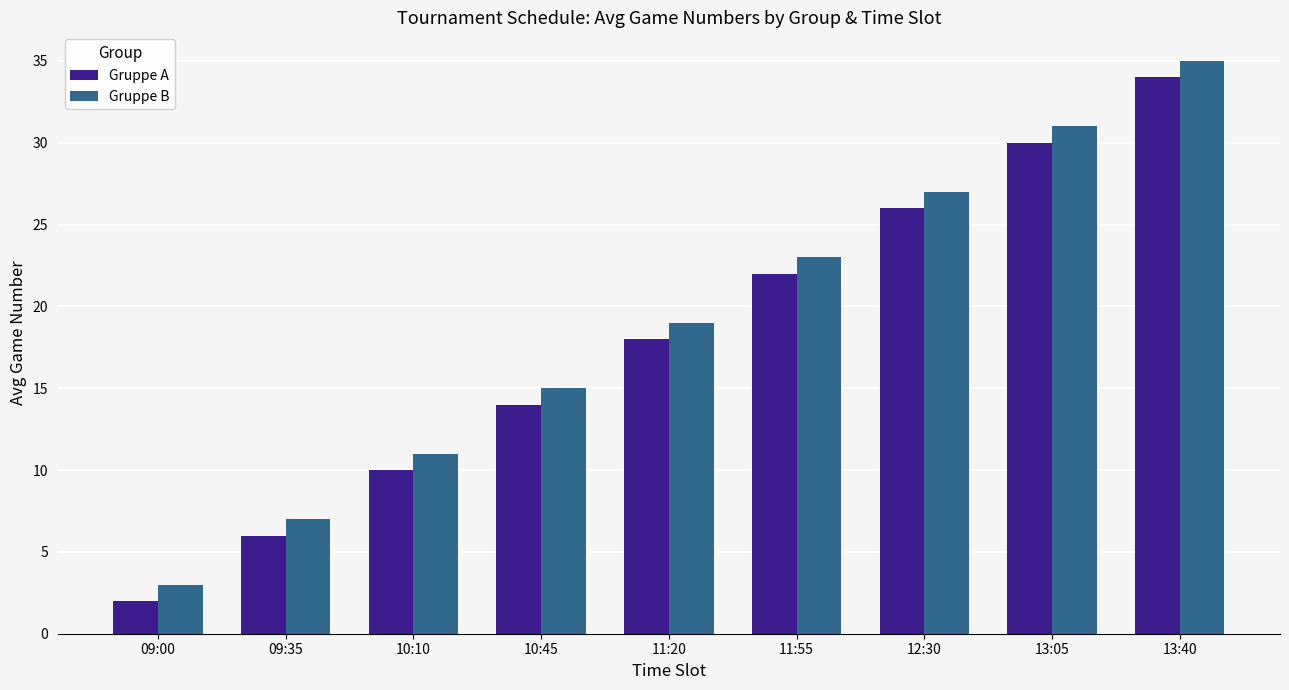

What is the label of the 3rd bar from the left?

10:10